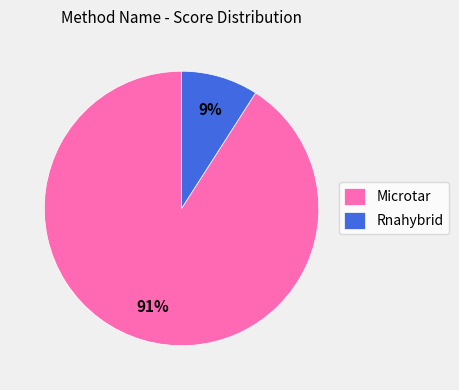

Count the number of slices in the pie.

2